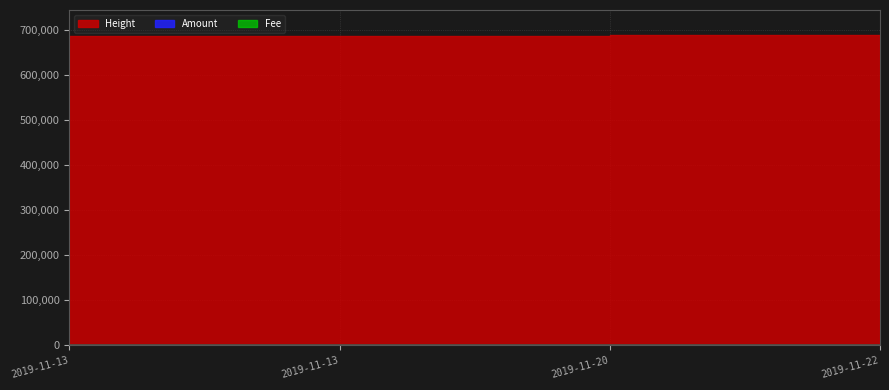

Is it true that Amount equals 0.0 at 2019-11-13 05:28:13?

True